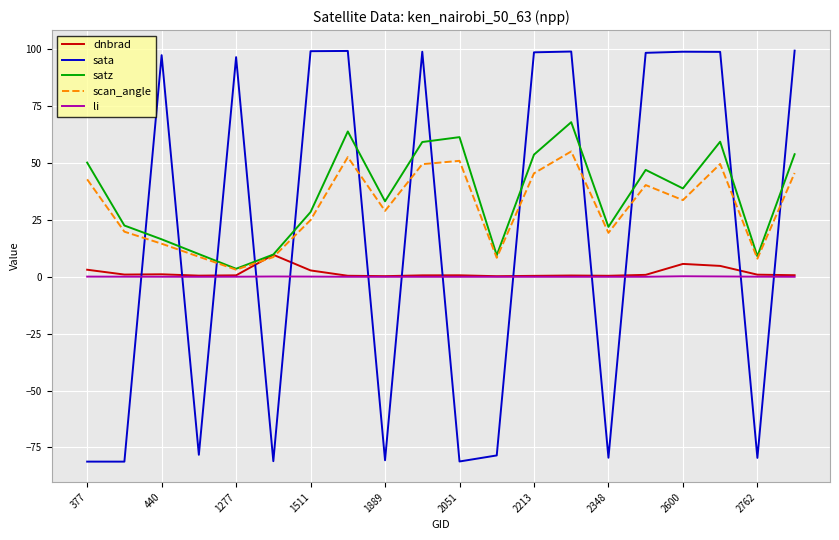

Which series has the largest range (max minus min)?

sata